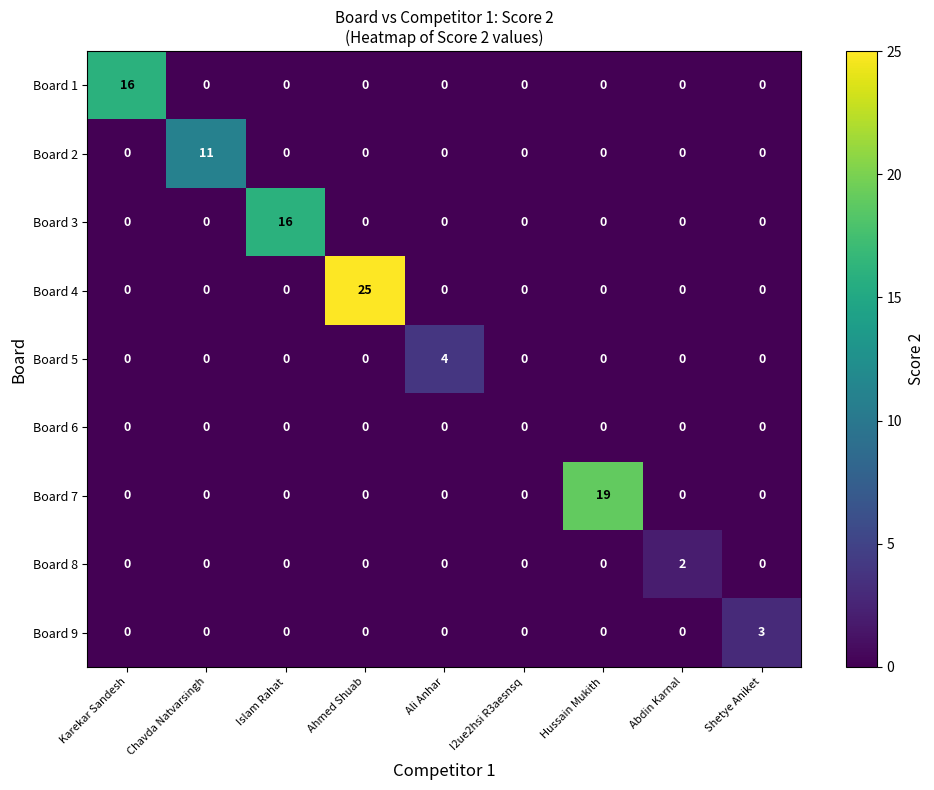

Is the value of Board 7 at Hussain Mukith greater than the value of Board 2 at Abdin Karnal?

Yes